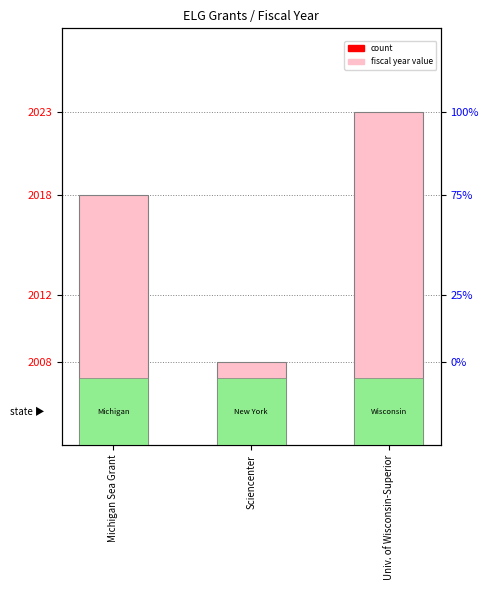

Where is the data nearest to the value 2015?

Michigan Sea Grant